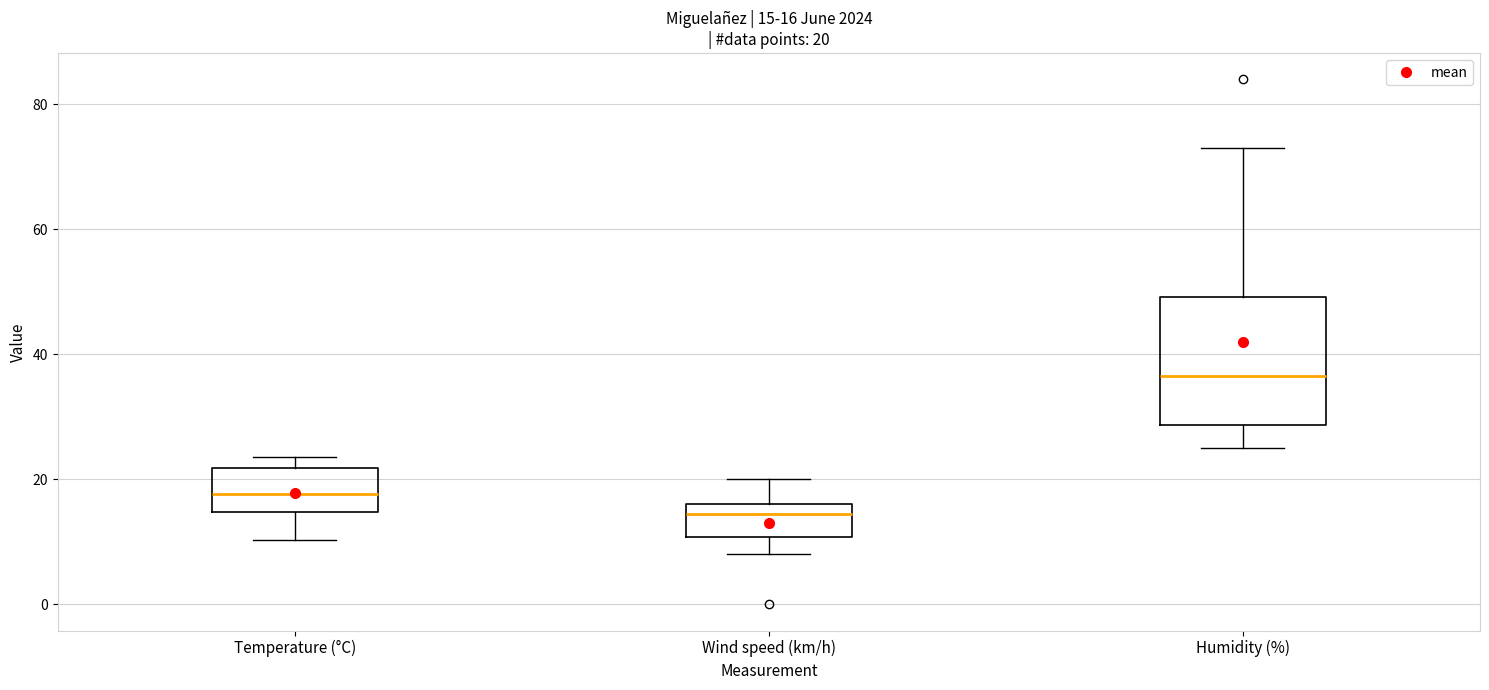

Which box is the tallest, from its lower edge to its upper edge?

Humidity (%)